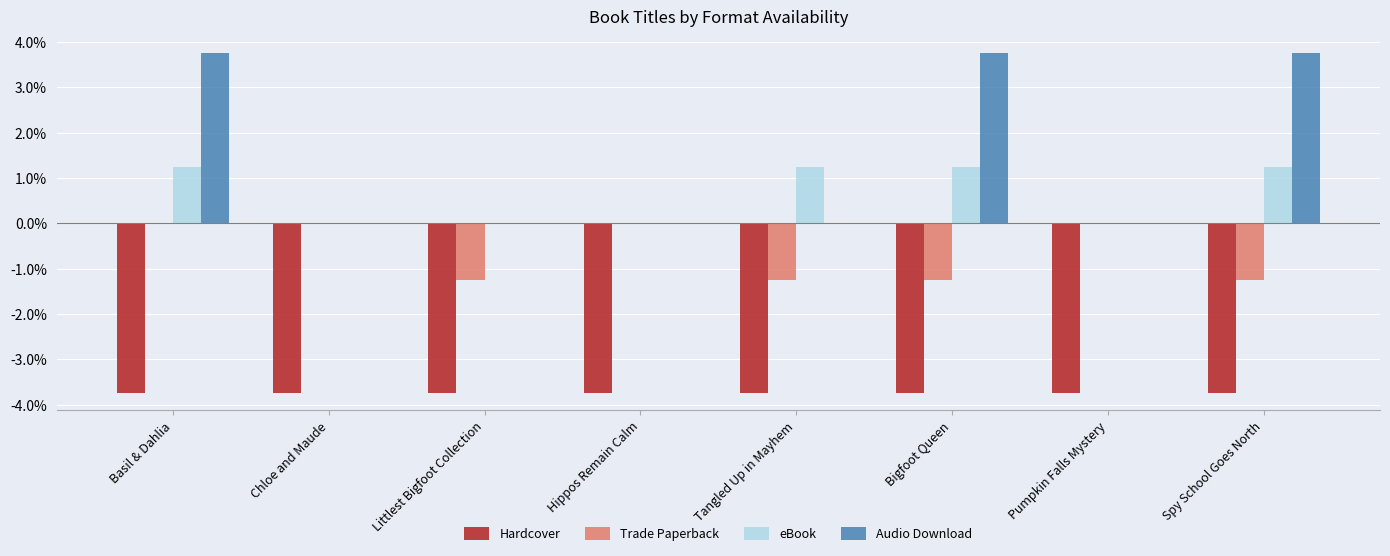

What is the sum of the Trade Paperback values at Bigfoot Queen and Basil & Dahlia?

-1.2